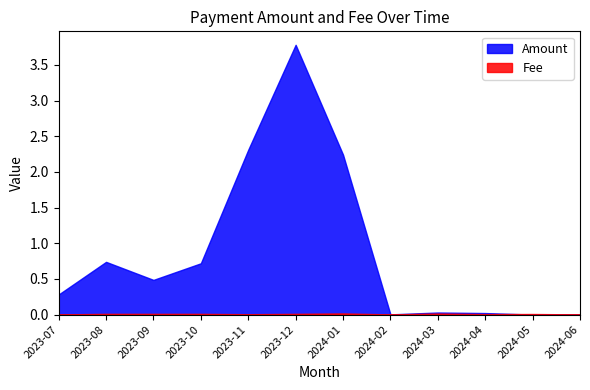

Rank the categories by Fee value from highest to lowest.

2024-01, 2024-03, 2023-08, 2023-09, 2023-10, 2023-12, 2024-05, 2024-04, 2023-11, 2023-07, 2024-02, 2024-06